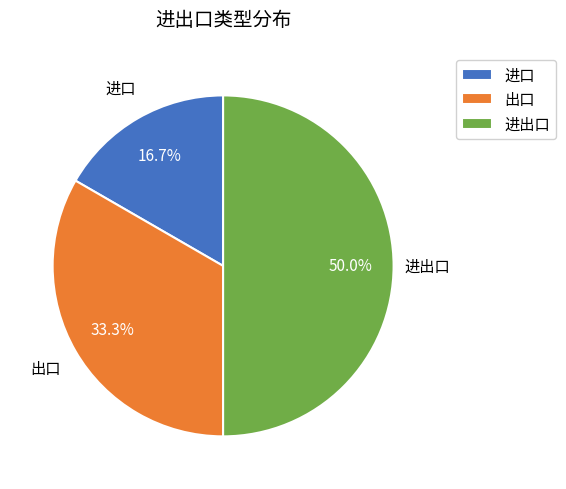

What percentage is NOT represented by 进口?

83.3%